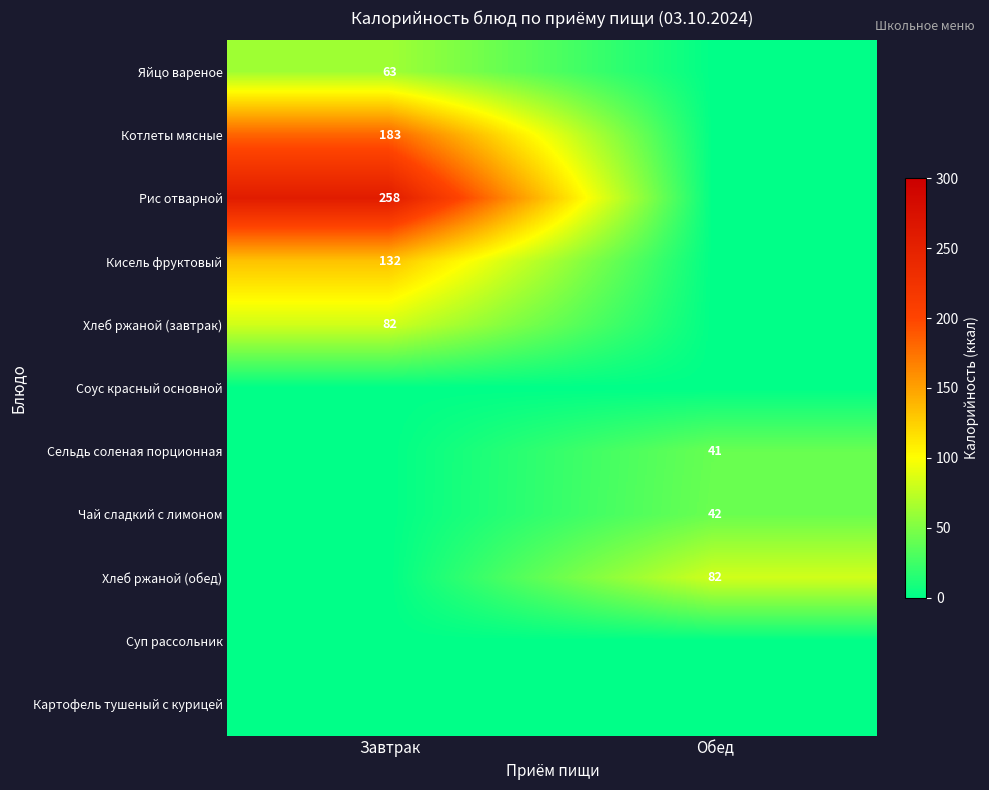

True or false: Котлеты мясные has a value of 239 at Завтрак.

False